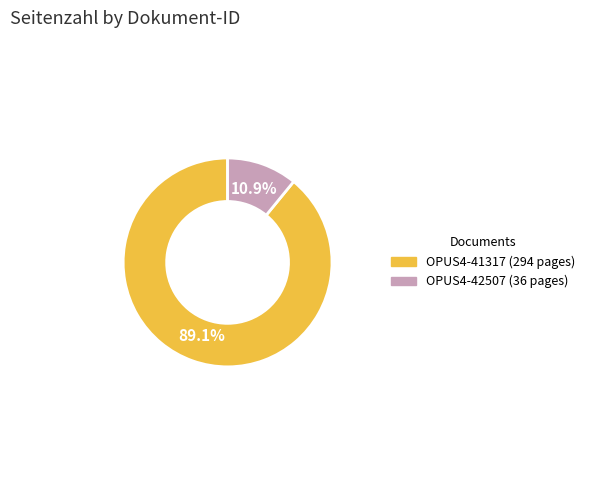

How many segments does this pie chart have?

2